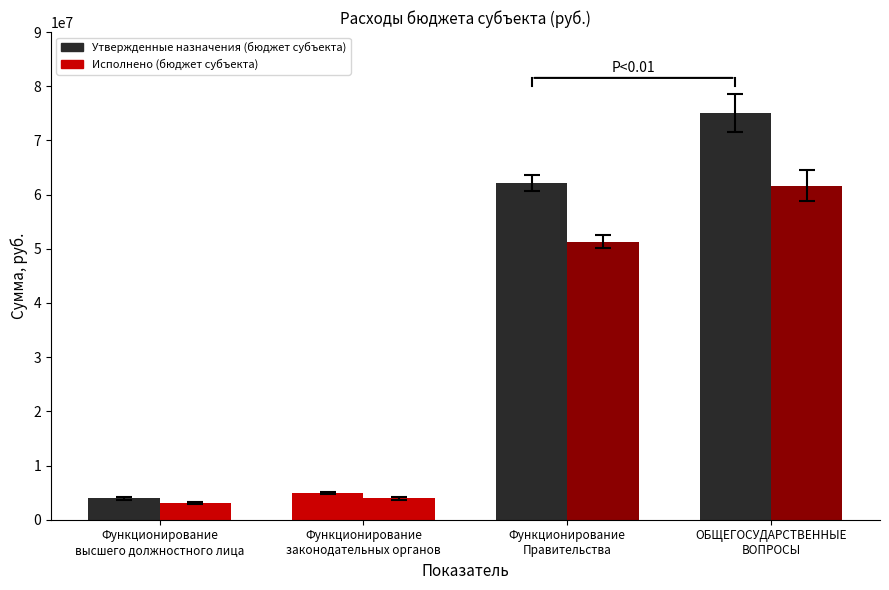

Rank the categories by Утвержденные назначения (бюджет субъекта) value from lowest to highest.

Функционирование
высшего должностного лица, Функционирование
законодательных органов, Функционирование
Правительства, ОБЩЕГОСУДАРСТВЕННЫЕ
ВОПРОСЫ